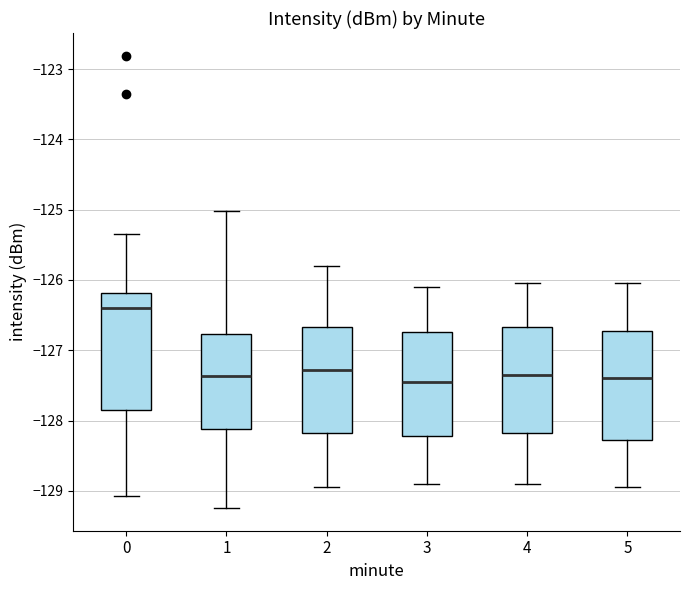

Comparing the boxes themselves (not the whiskers), which one is the tallest?

0